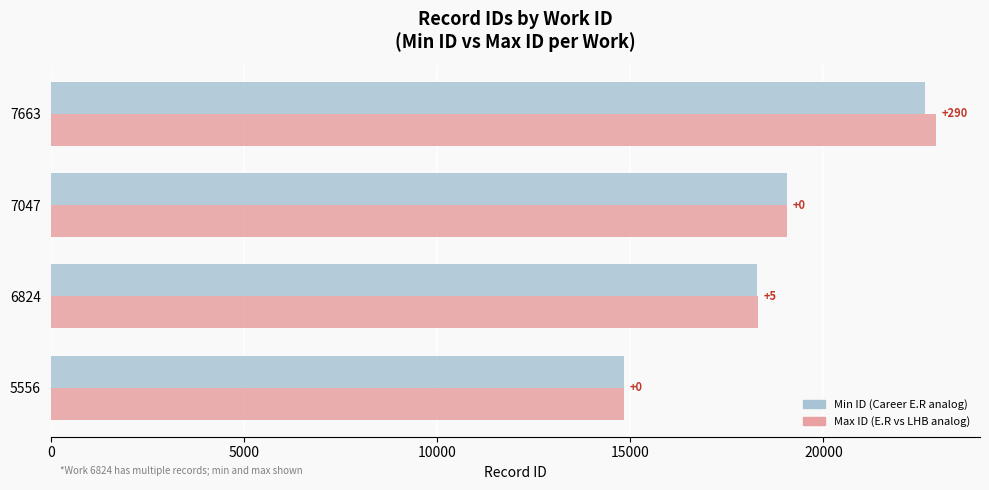

What are all the series names shown in the legend?

Min ID (Career E.R analog), Max ID (E.R vs LHB analog)